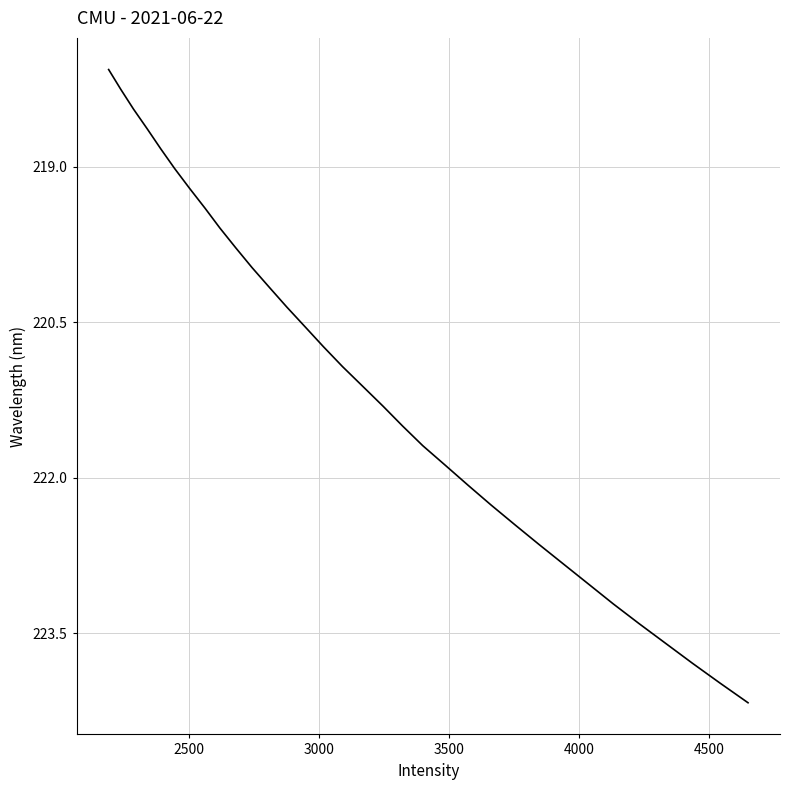

What is the smallest value displayed?

218.1